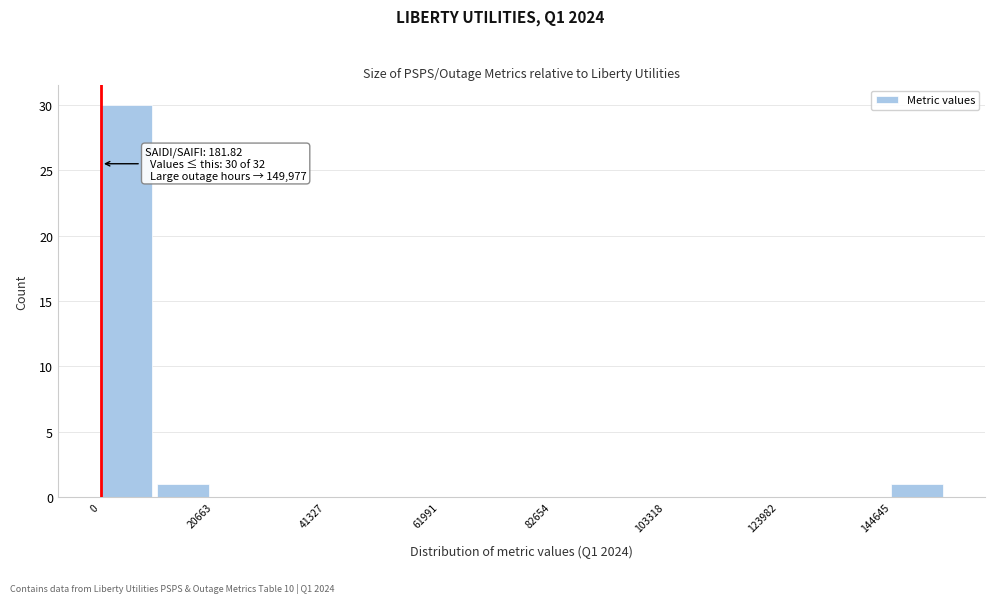

Around what value on the x-axis is the tallest bar? Give the approximate position of its centre, as read against the axis.

5000